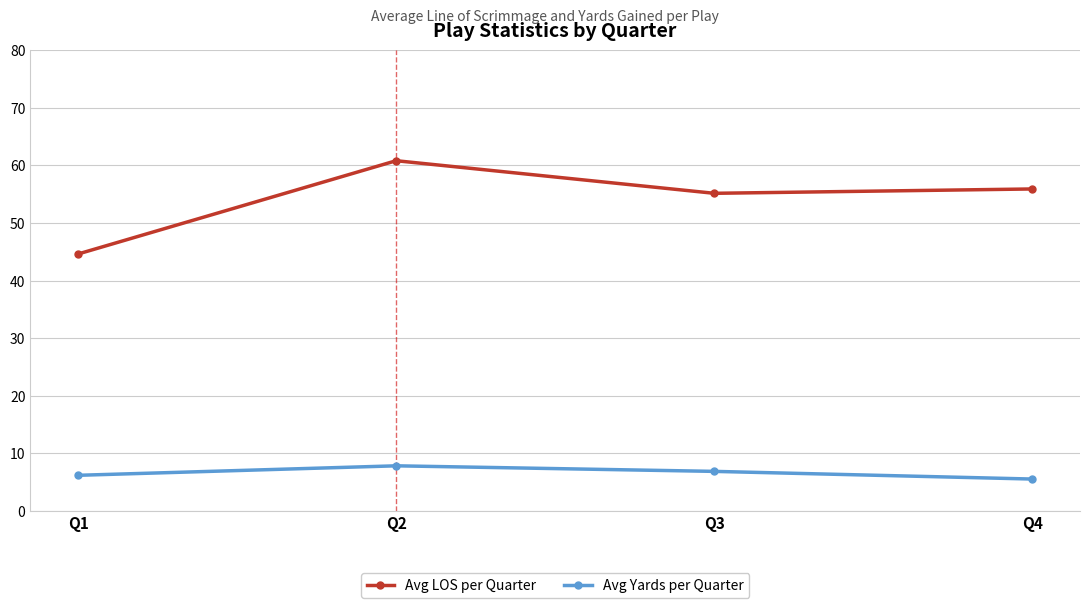

True or false: Avg LOS per Quarter and Avg Yards per Quarter cross at least once.

False